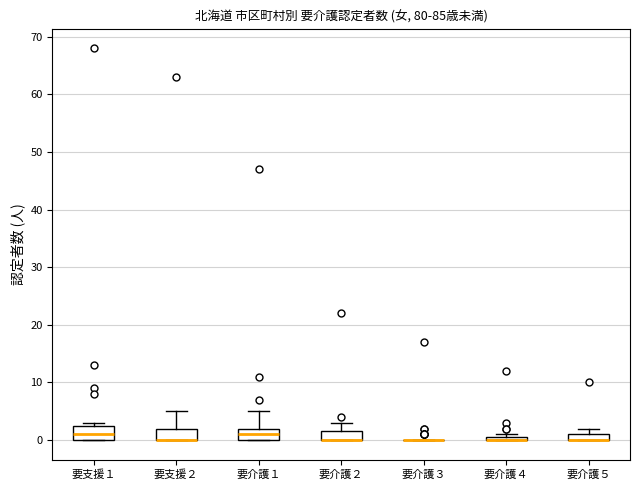

Where is the upper edge of the box for 要支援１ on the y-axis? The values are not printed on the chart, so give them approximately, as read against the axis.

3